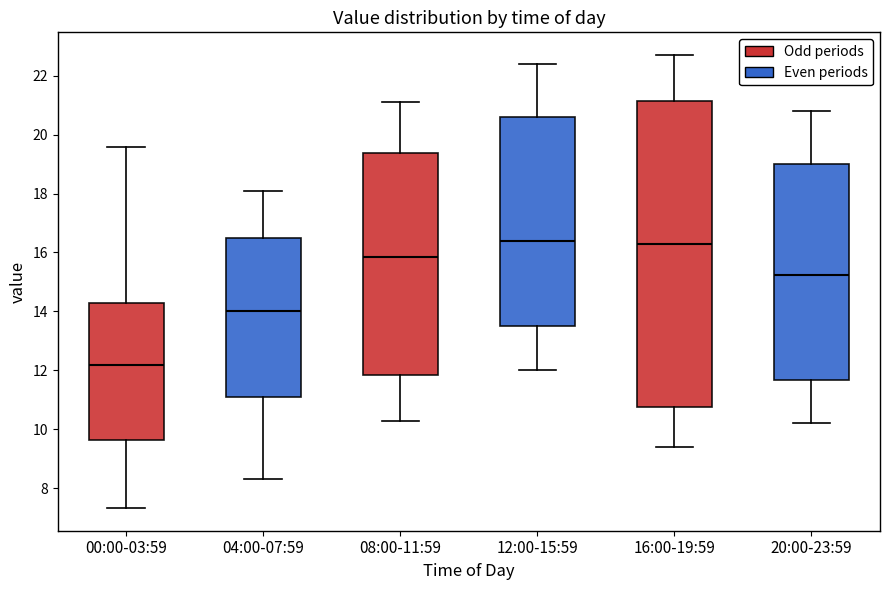

Which box is the tallest, from its lower edge to its upper edge?

16:00-19:59